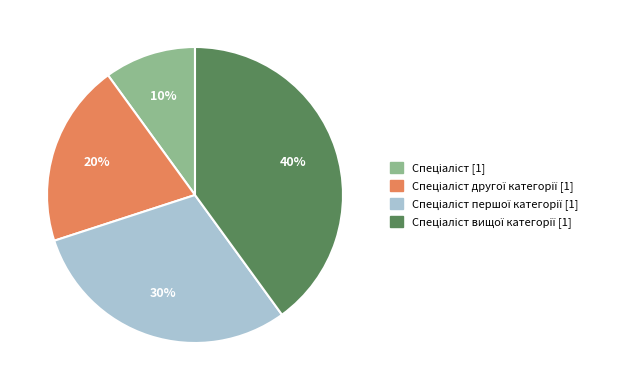

To the nearest percent, what is the difference between the largest and smallest slice percentages?

30%